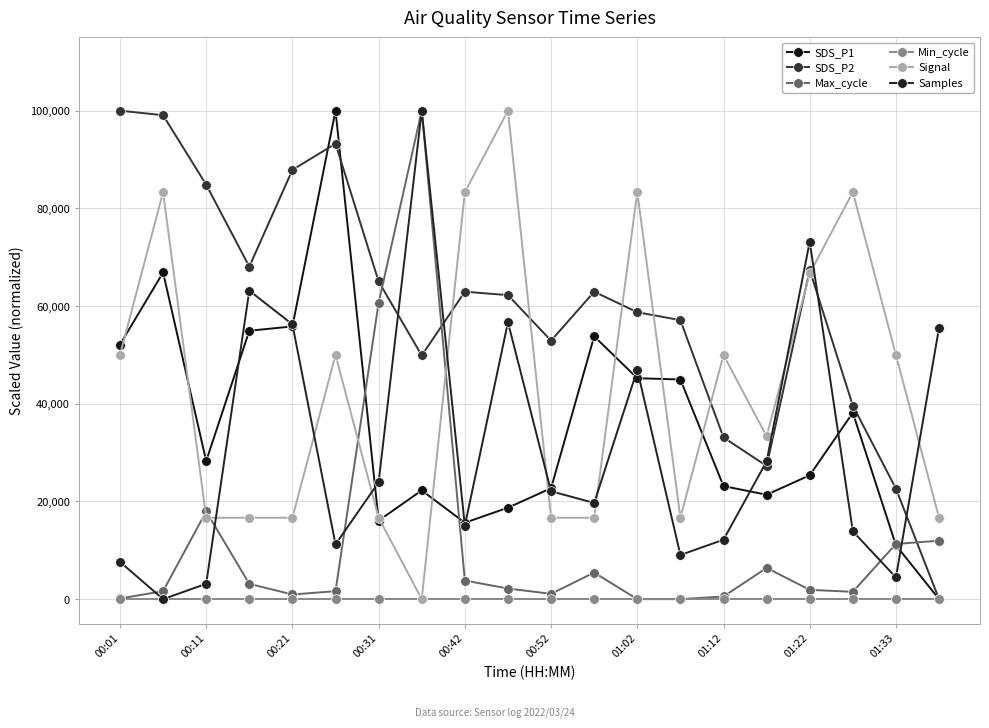

How many series are shown in this chart?

6